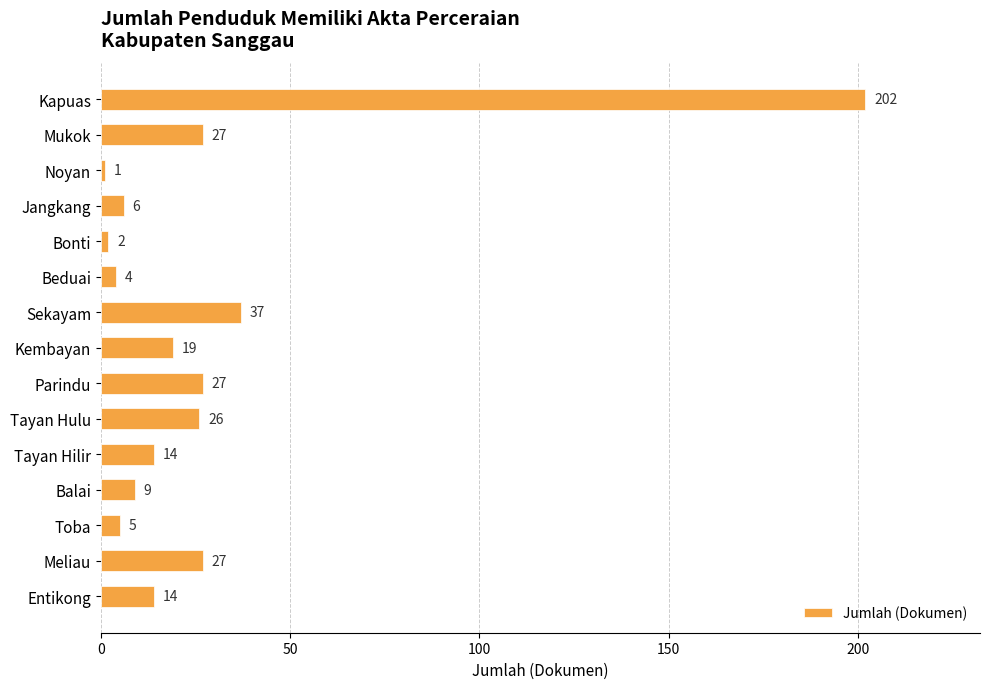

Is it true that the value at Jangkang is 6?

True